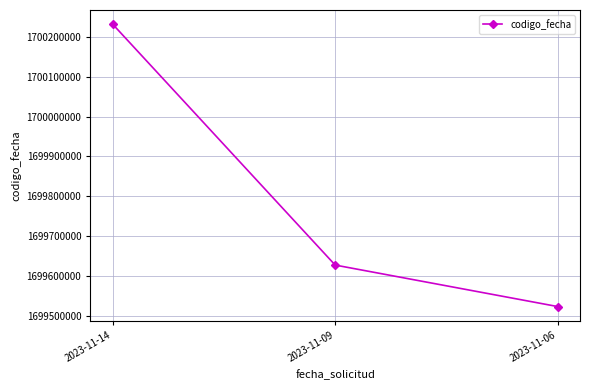

What is the maximum value shown in the chart?

1700231792